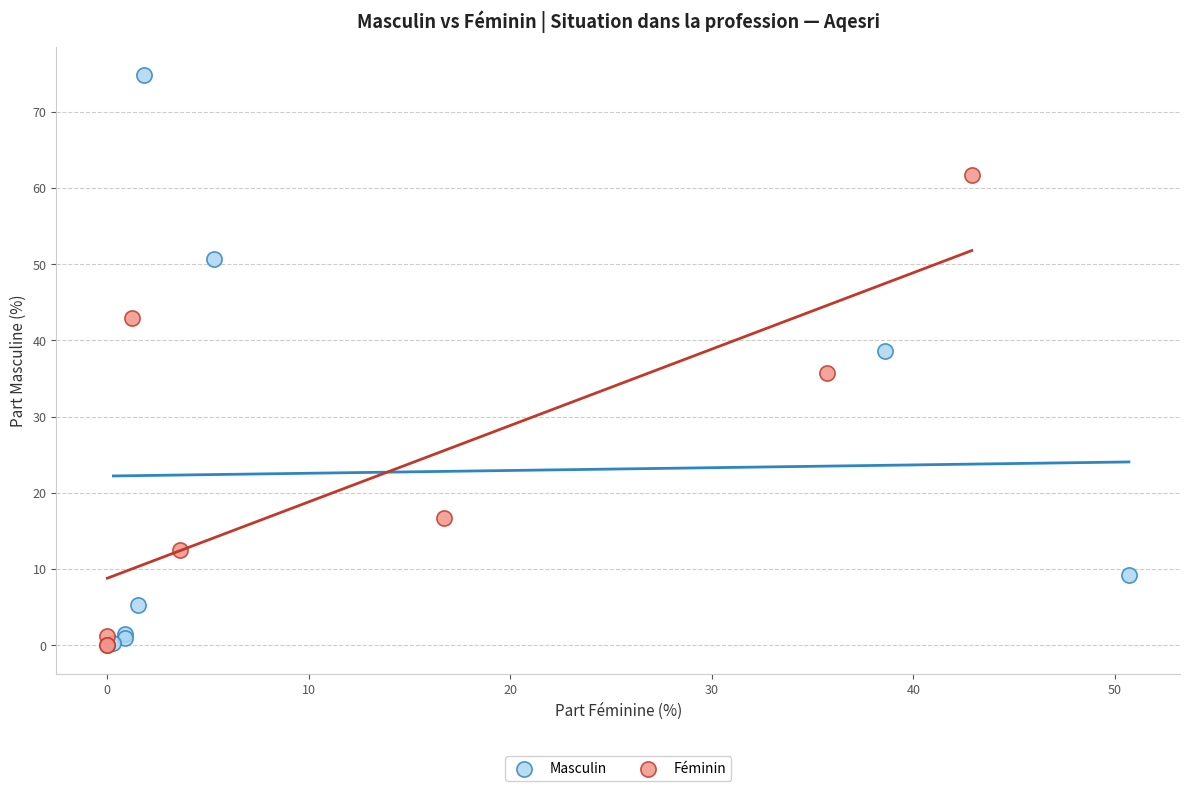

Which series contains the highest Y value?

Masculin